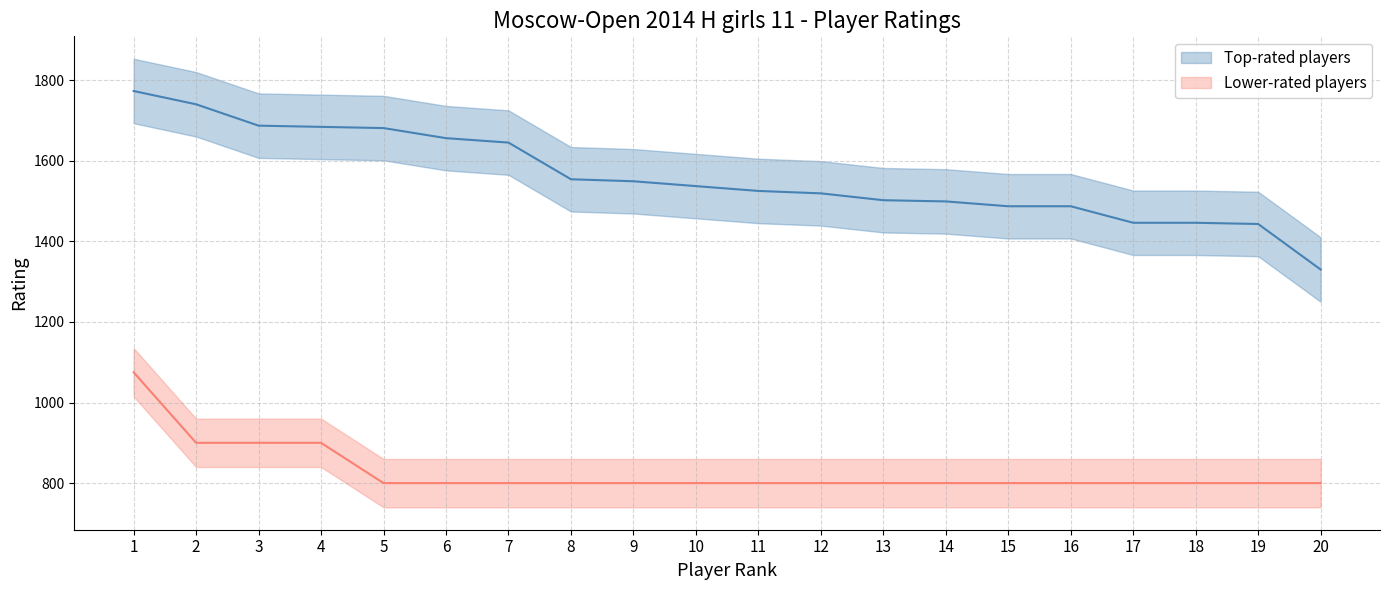

True or false: Lower-rated players and Top-rated players cross at least once.

False